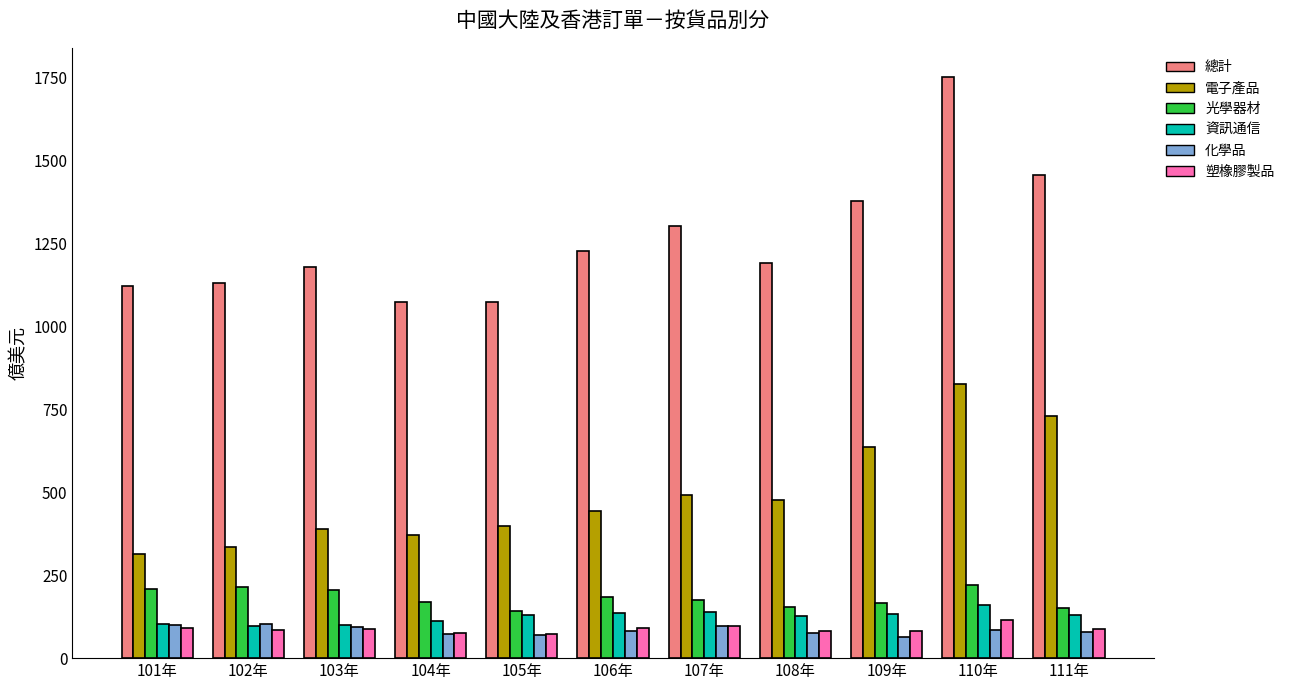

Is it true that 塑橡膠製品 equals 19.7 at 102年?

False